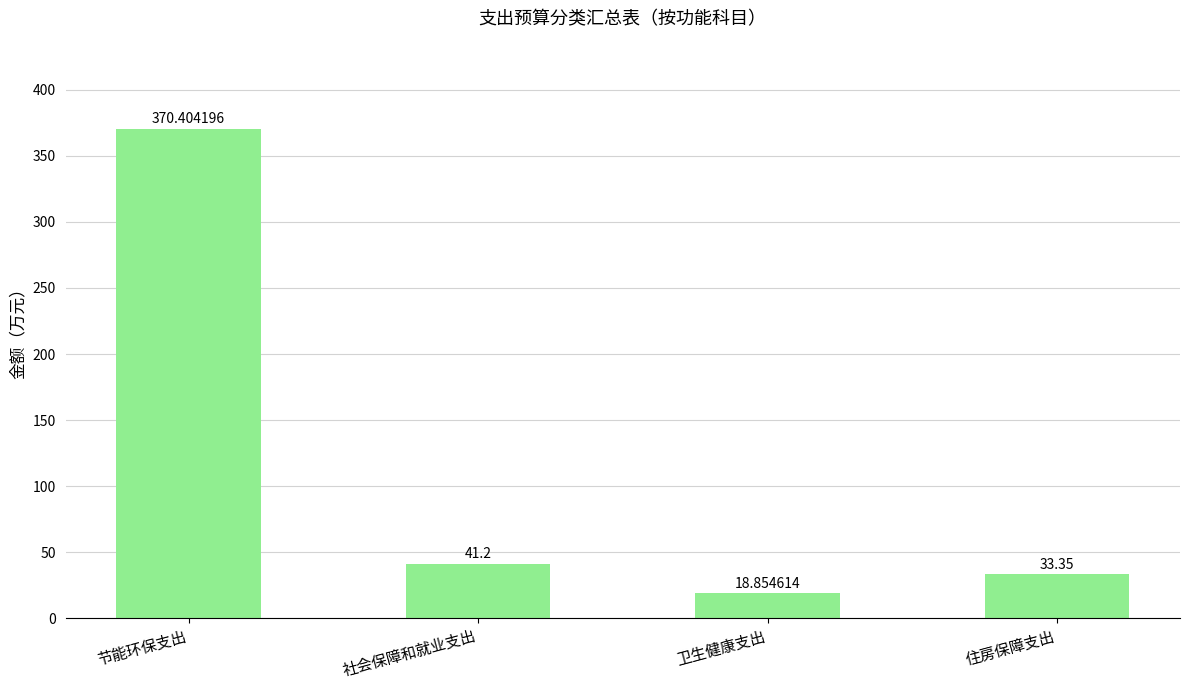

Where does the data first go above 41?

节能环保支出